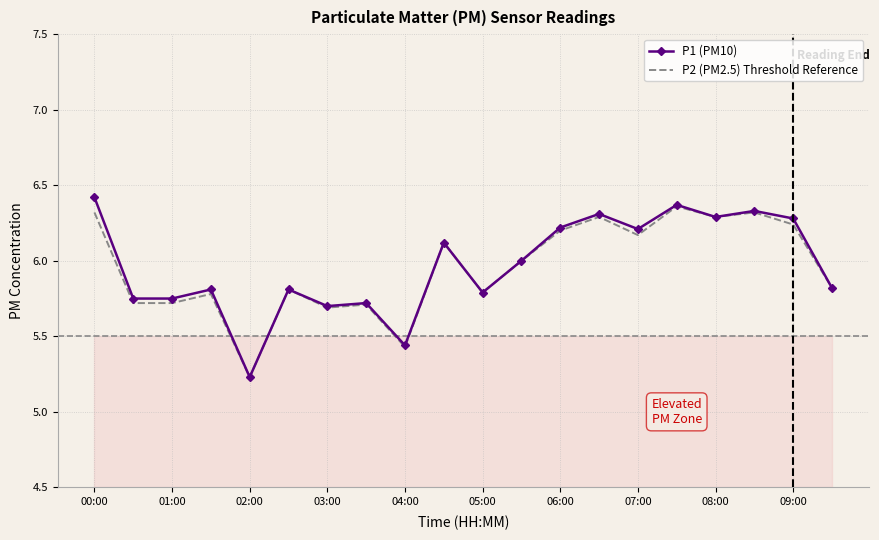

Which series has the largest range (max minus min)?

P1 (PM10)